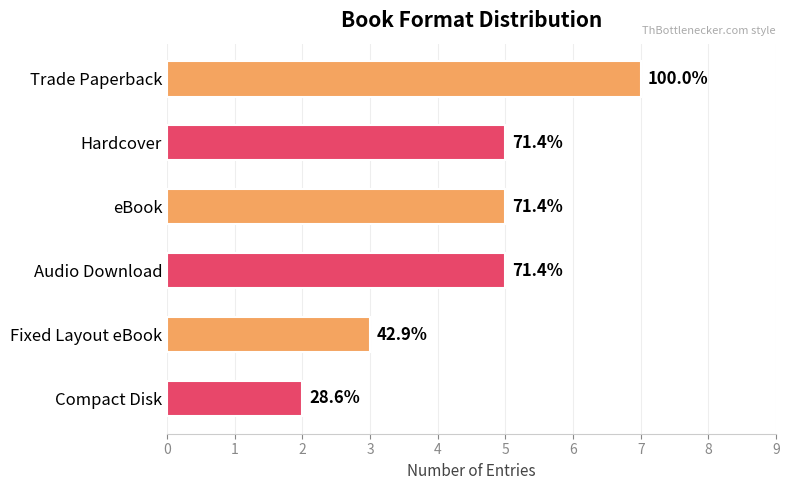

What is the average value?

4